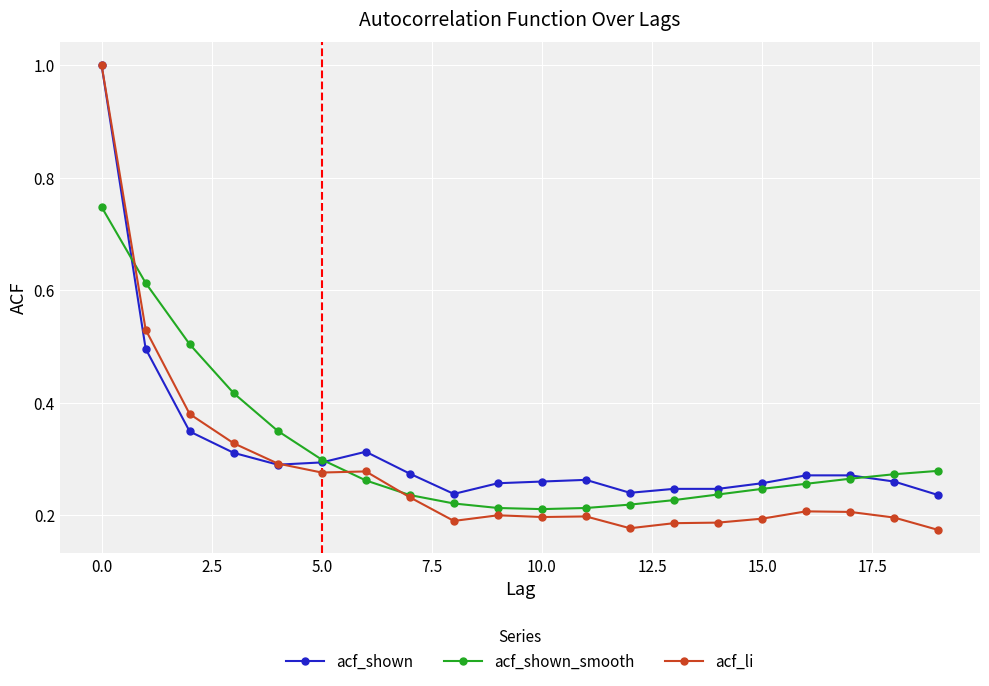

What is the greatest value displayed?

1.0